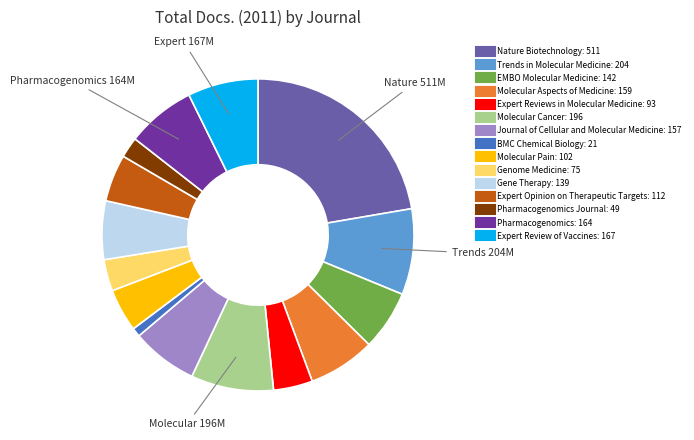

Does any single category account for the majority?

No